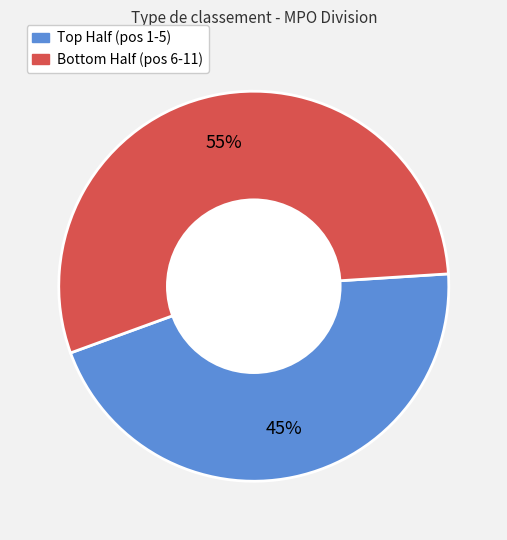

To the nearest percent, what is the average slice percentage?

50%